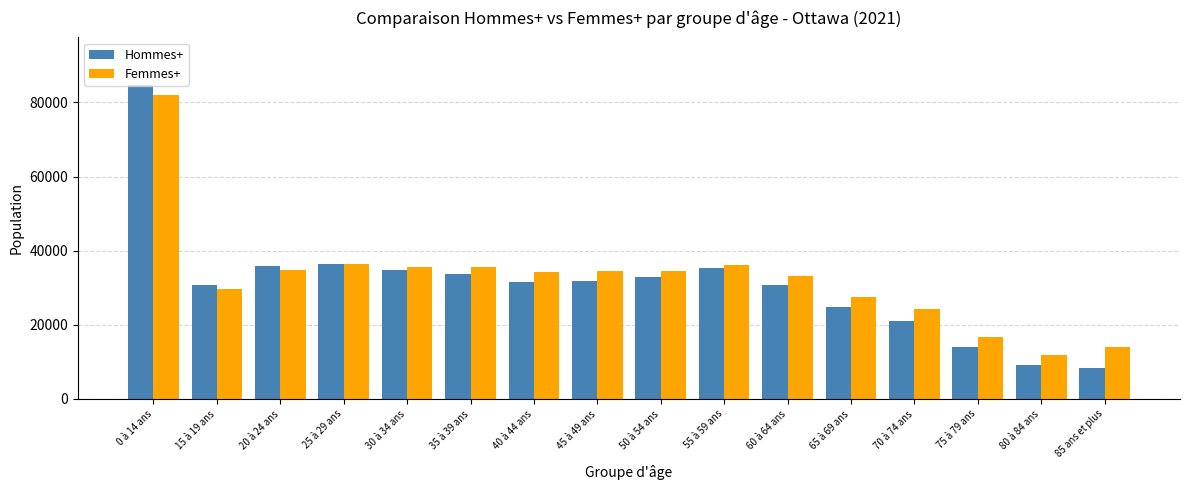

What is the value of the Hommes+ bar at the 2nd from the left?

30685